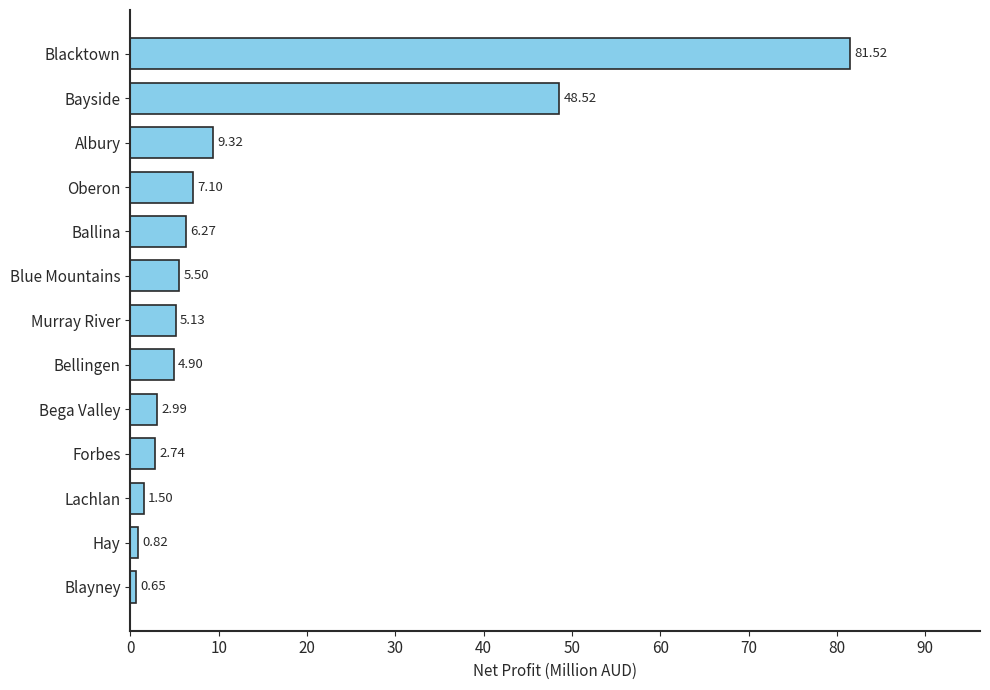

What is the difference between the maximum and second lowest values?

80.7